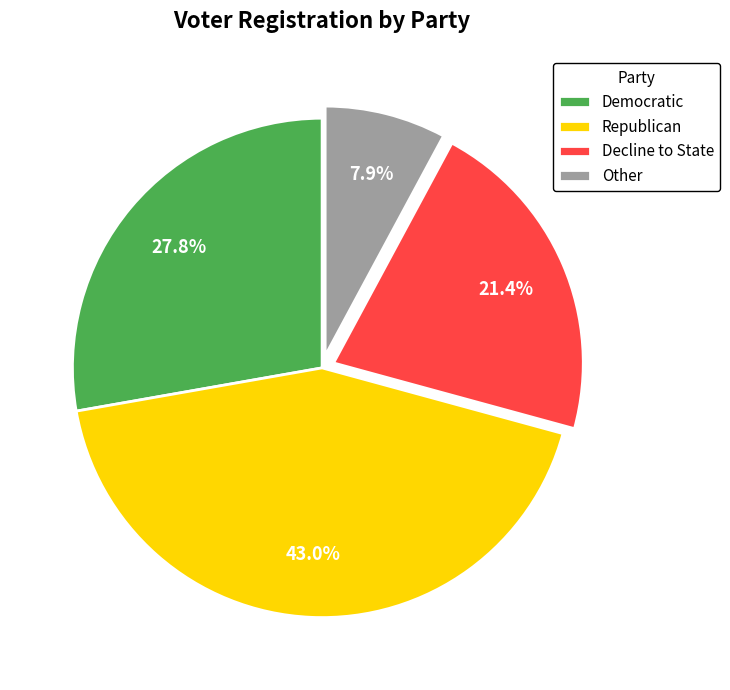

To the nearest percent, what is the average slice percentage?

25%